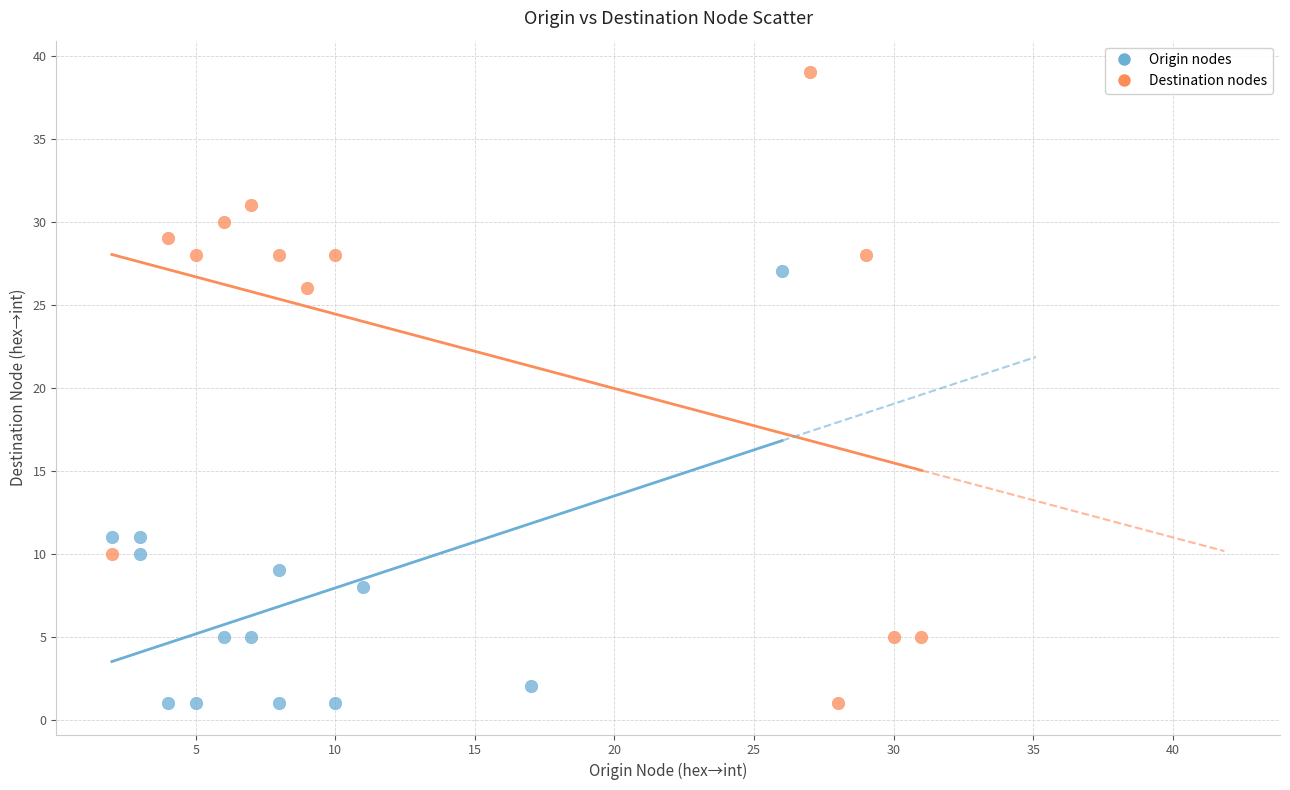

Which series reaches the maximum Y coordinate?

Destination nodes